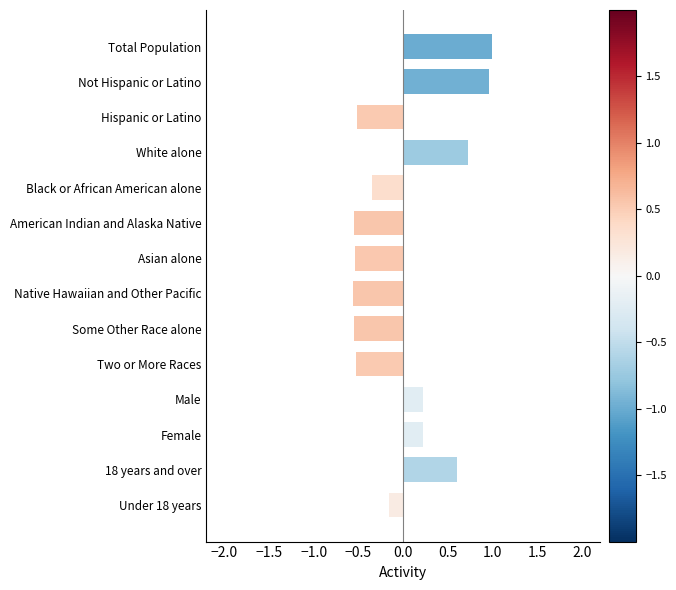

What is the label of the 6th bar from the top?

American Indian and Alaska Native